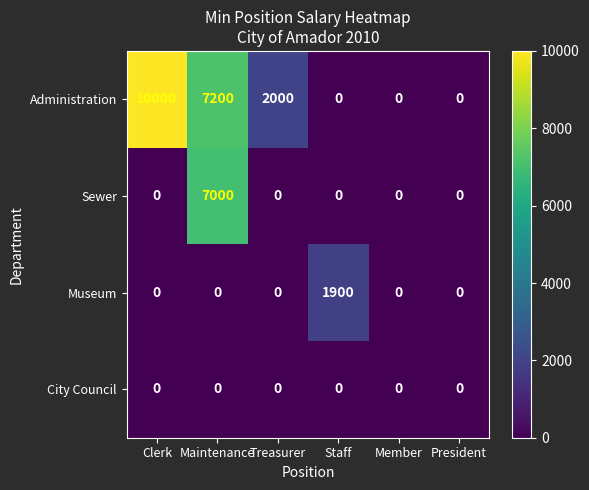

Is the value of Museum at Staff greater than the value of Administration at Member?

Yes